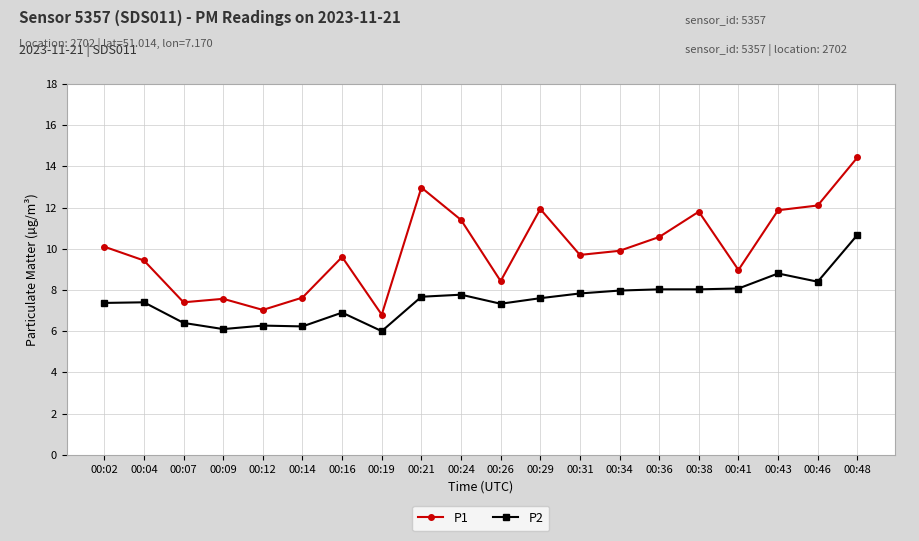

What are all the series names shown in the legend?

P1, P2